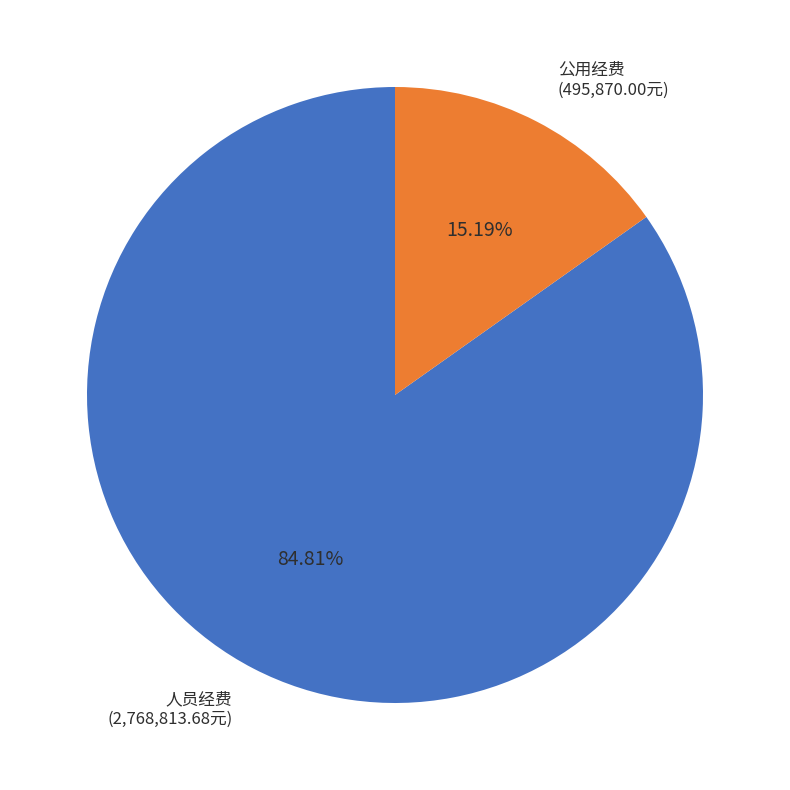

What percentage is the 公用经费 slice, to the nearest percent?

15%